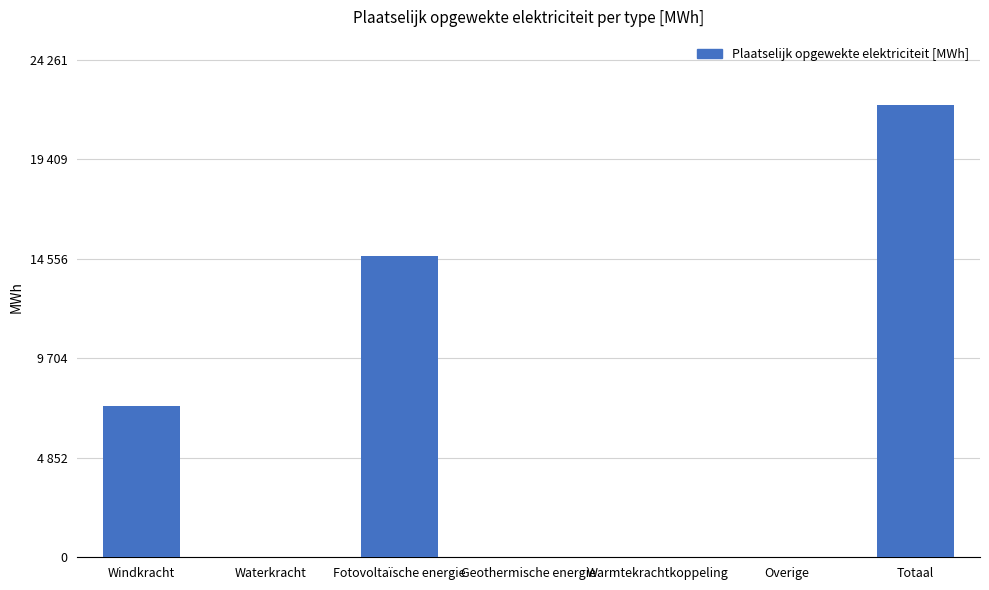

Are the bars horizontal?

No